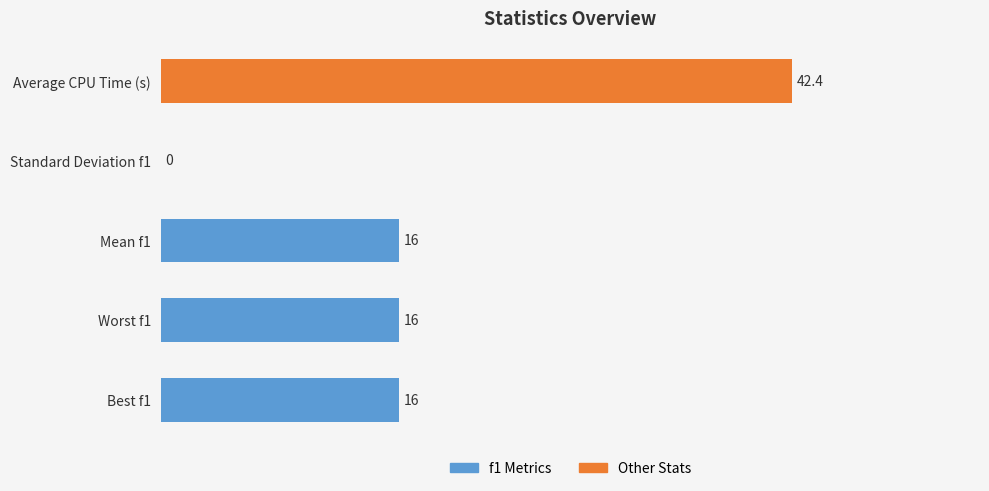

Reading bottom to top, list all the values displayed in this chart.

Best f1=16.0	Worst f1=16.0	Mean f1=16.0	Standard Deviation f1=0.0	Average CPU Time (s)=42.4